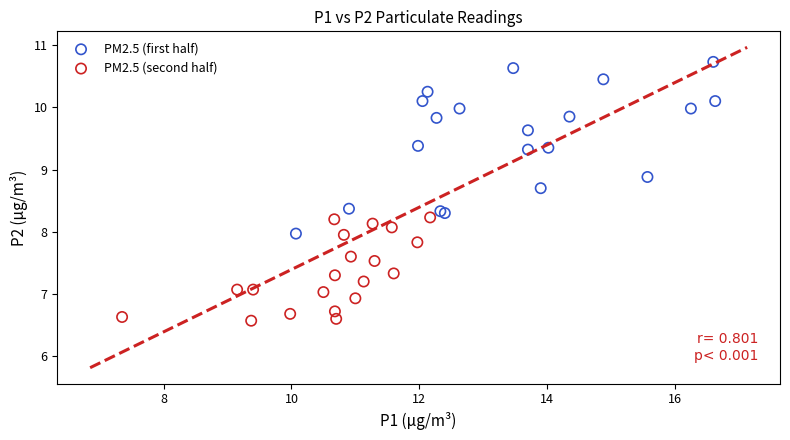

Which series has the largest Y range (max minus min)?

PM2.5 (first half)